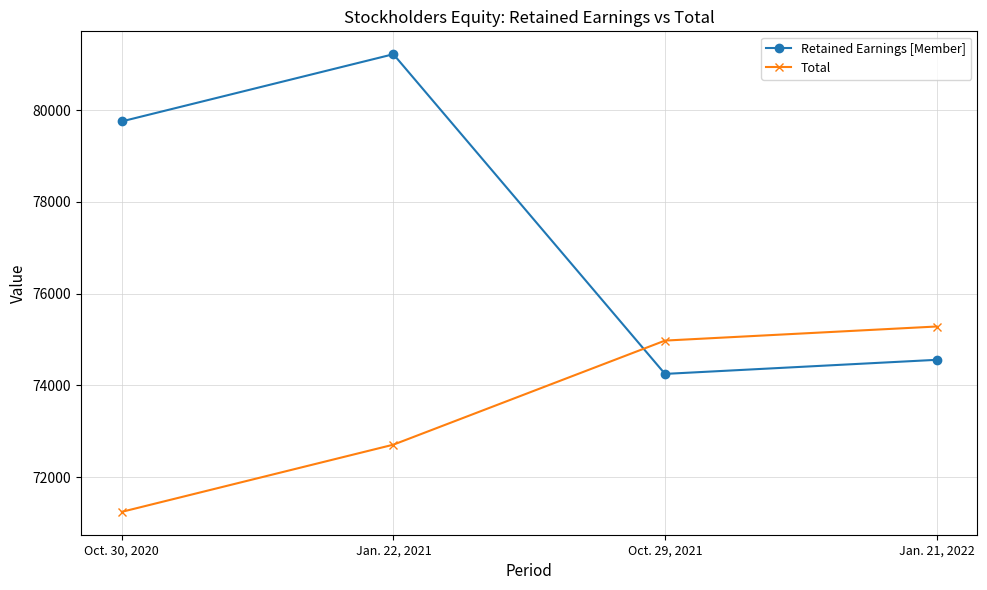

Reading left to right, transcribe all the data shown in this chart.

Retained Earnings [Member]: 79755	81219	74252	74559
Total: 71246	72710	74978	75285